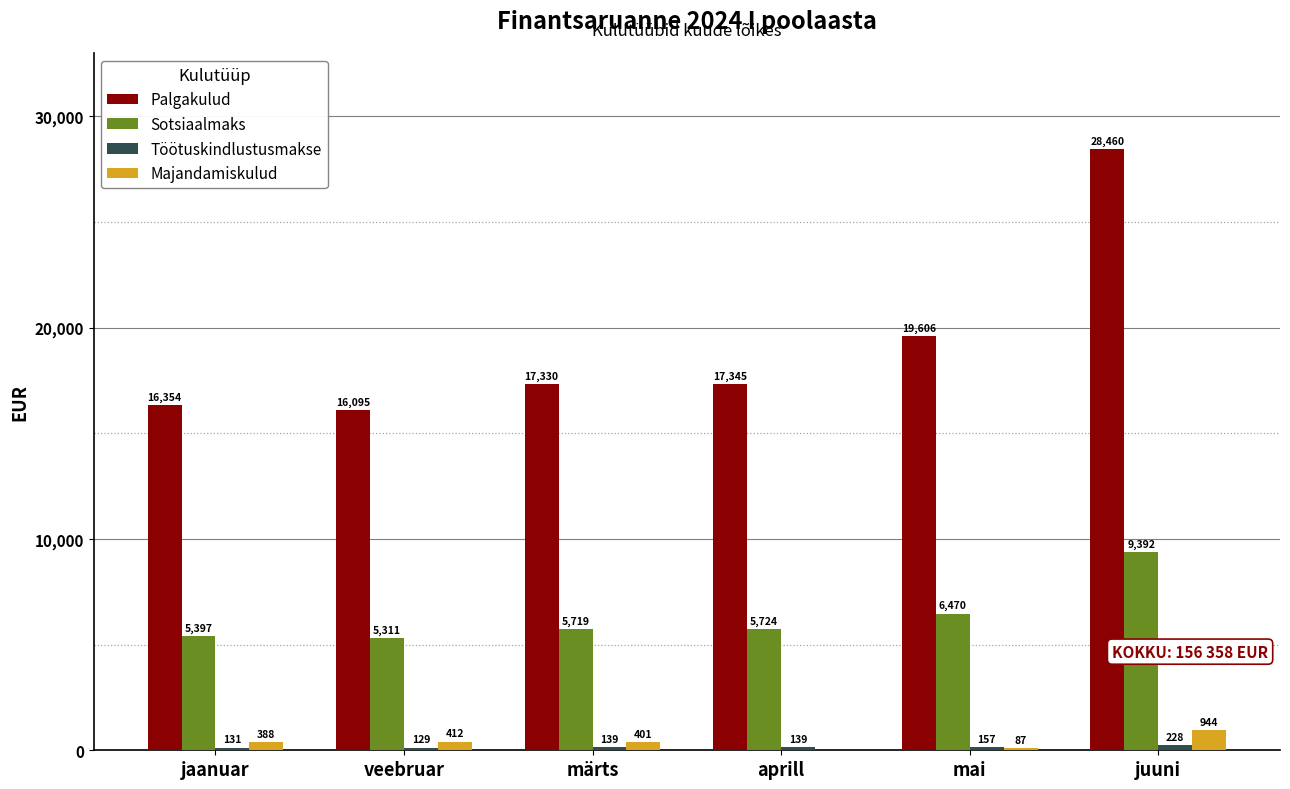

What is the greatest value displayed?

28460.5